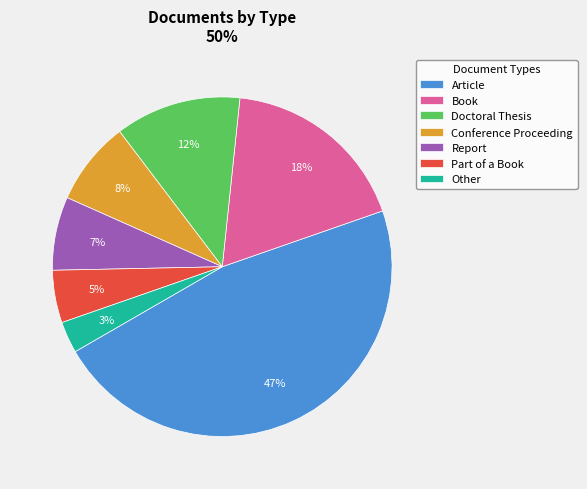

Which has a higher value, Conference Proceeding or Doctoral Thesis?

Doctoral Thesis